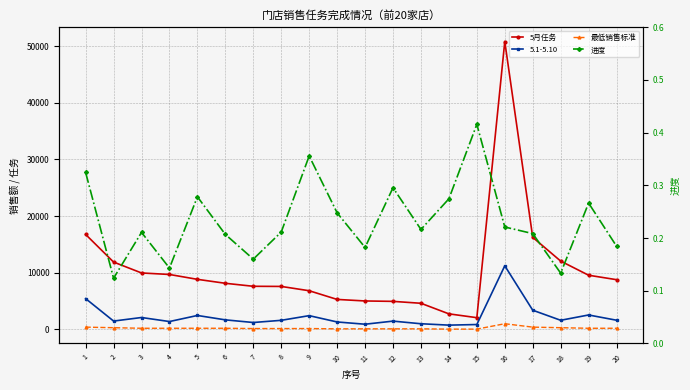

Which series has the largest total across all categories?

5月任务